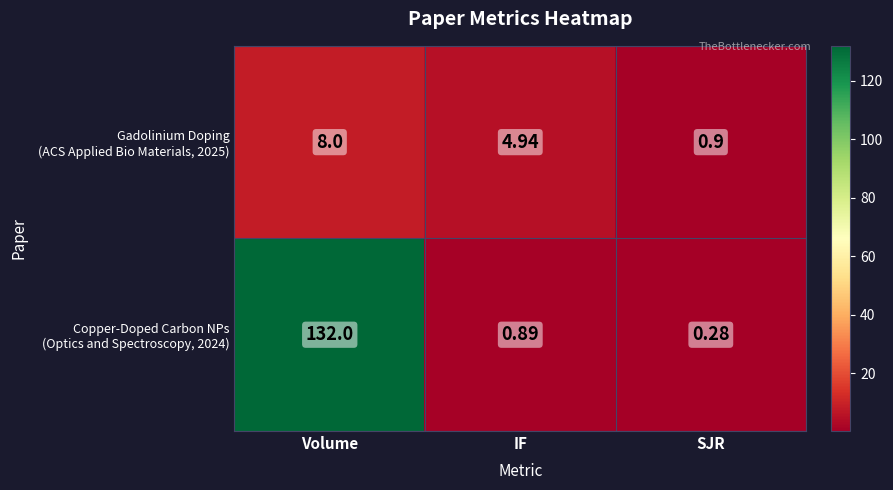

Which label corresponds to the largest value in the chart?

Volume